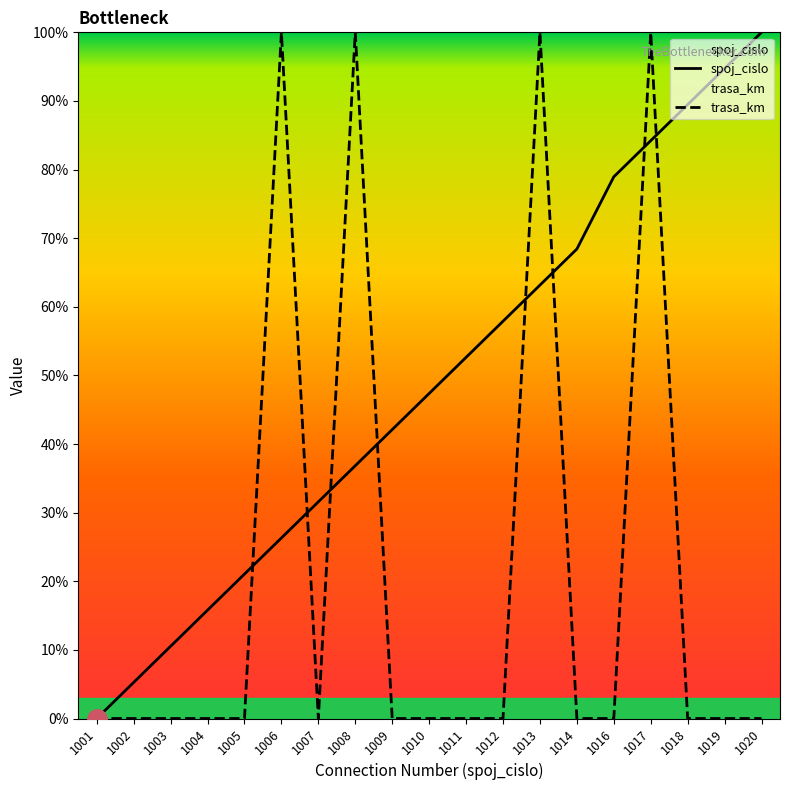

What is the maximum value shown in the chart?

100.0